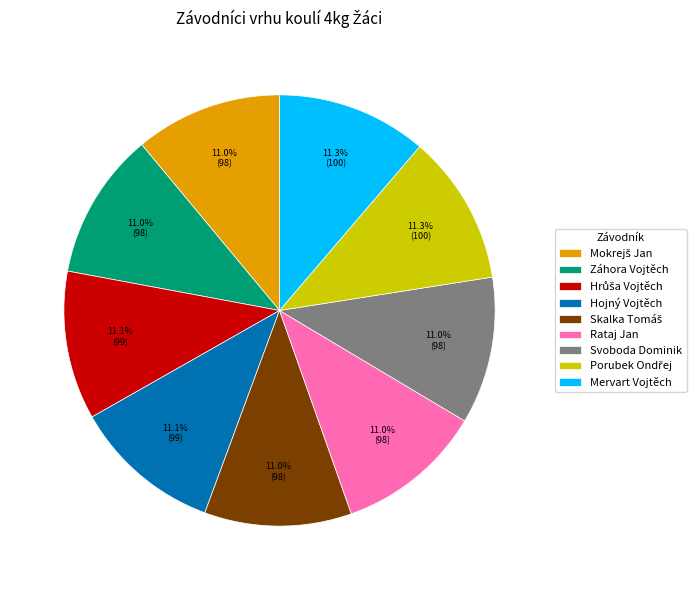

Do Hojný Vojtěch and Svoboda Dominik together represent more than half of the pie?

No